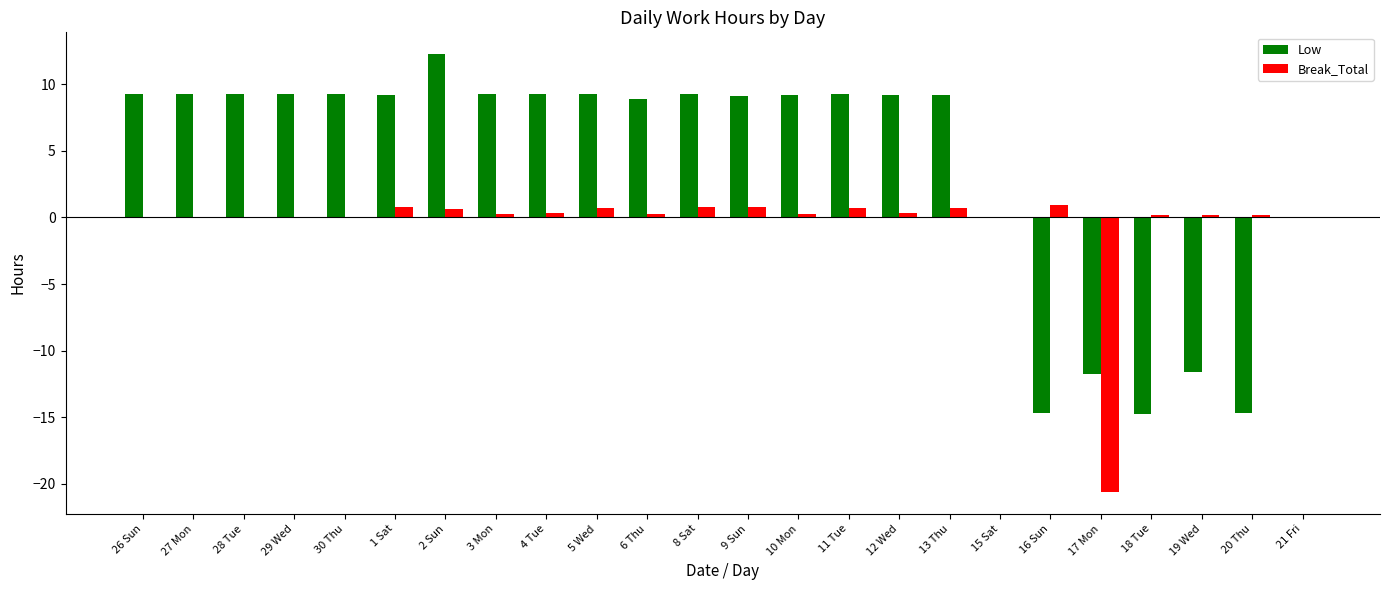

What is the sum of all Break_Total values?

-12.5